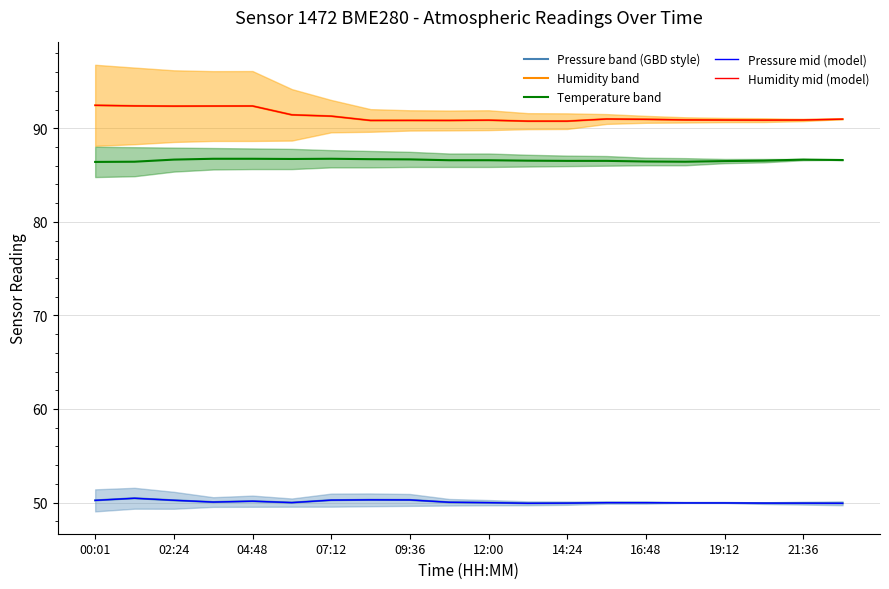

Is it true that Humidity mid (model) equals 90.9 at 16:48?

True